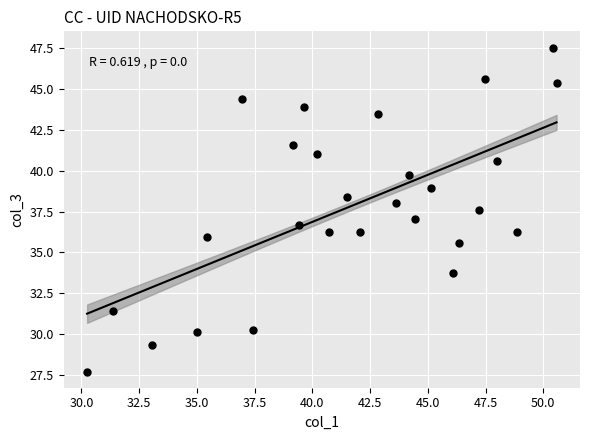

What is the range of X values (max minus min)?

20.3